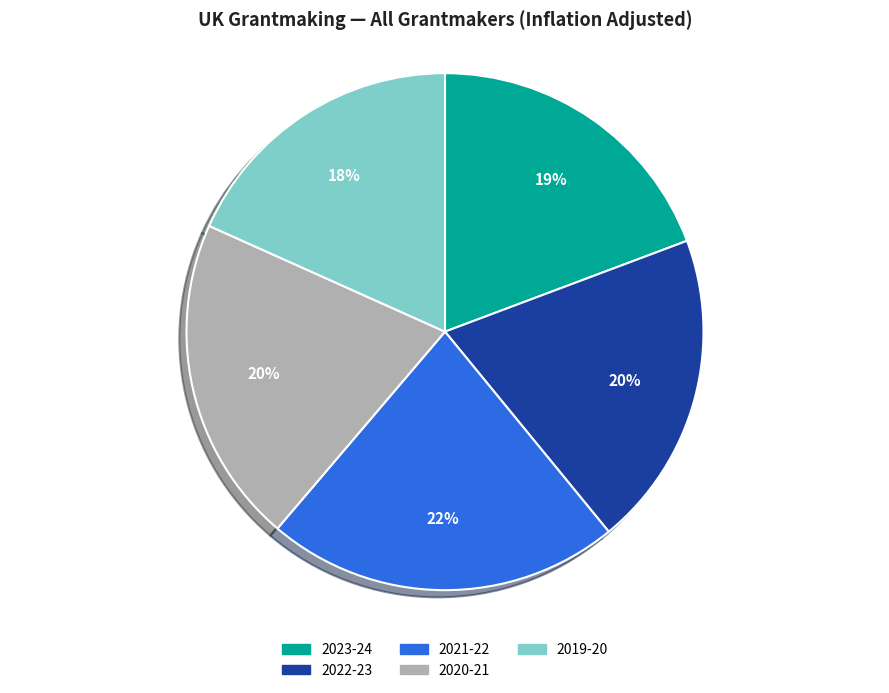

How many segments does this pie chart have?

5